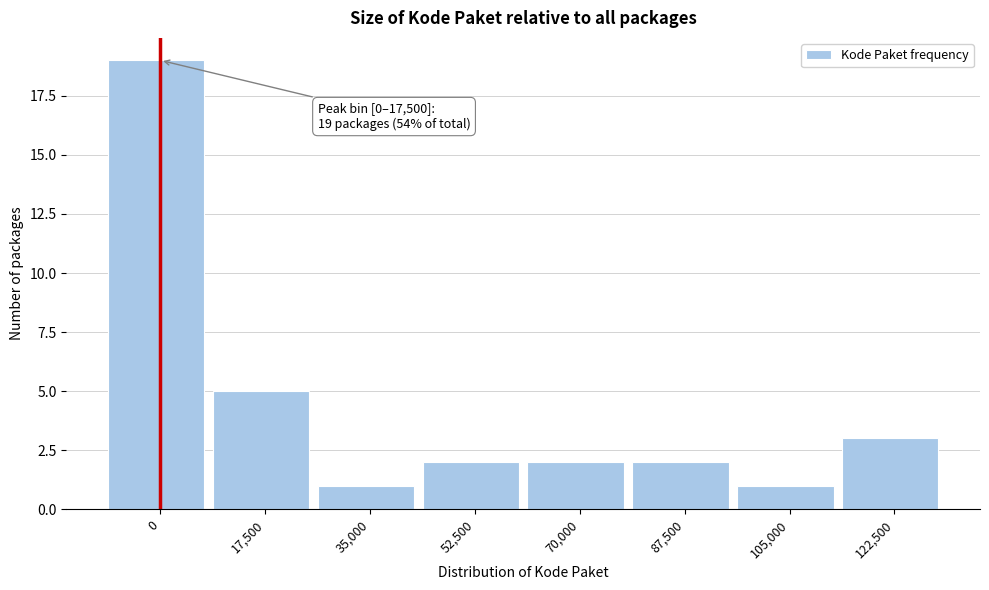

Reading left to right, transcribe all the data shown in this chart.

19	5	1	2	2	2	1	3